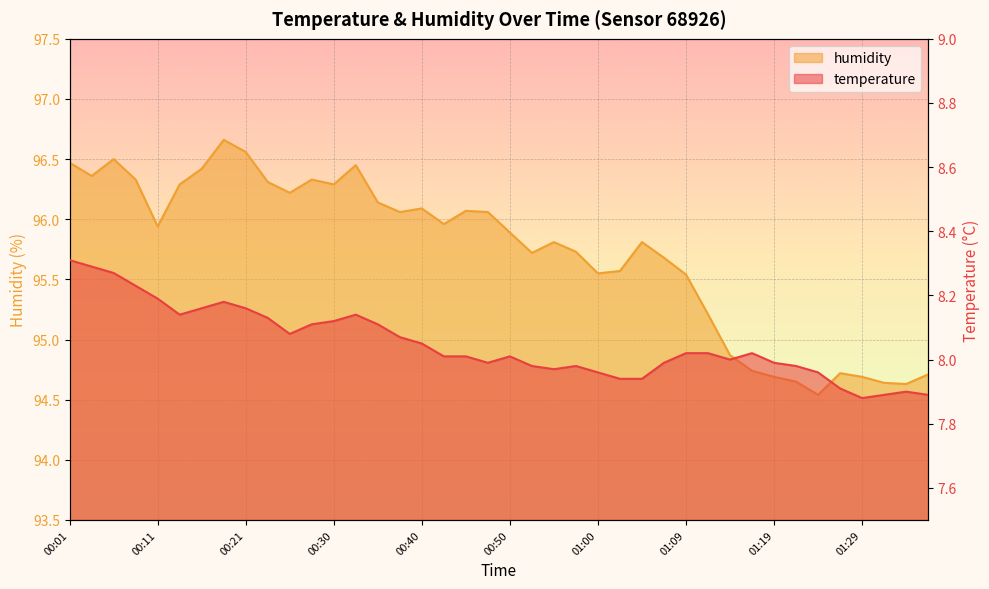

What is the value of the temperature point at the 14th from the left?

8.1